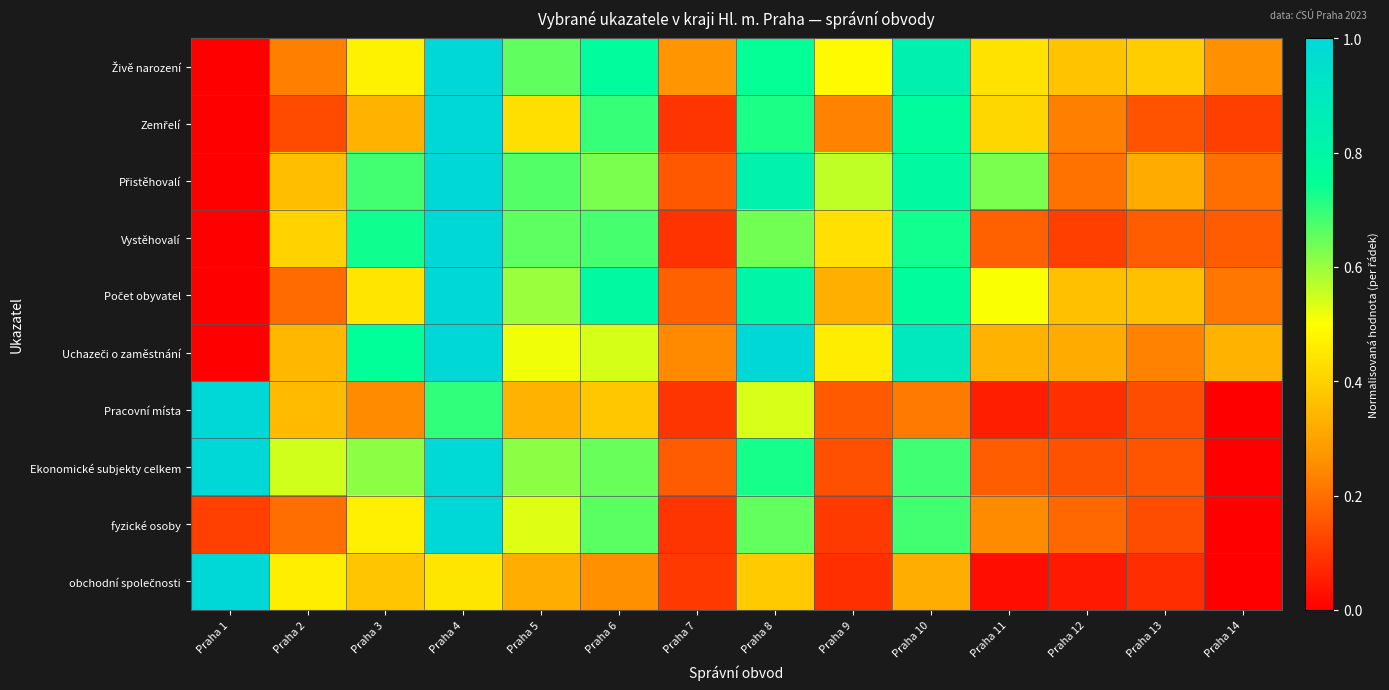

At which category is the sum across all series the highest?

Praha 4